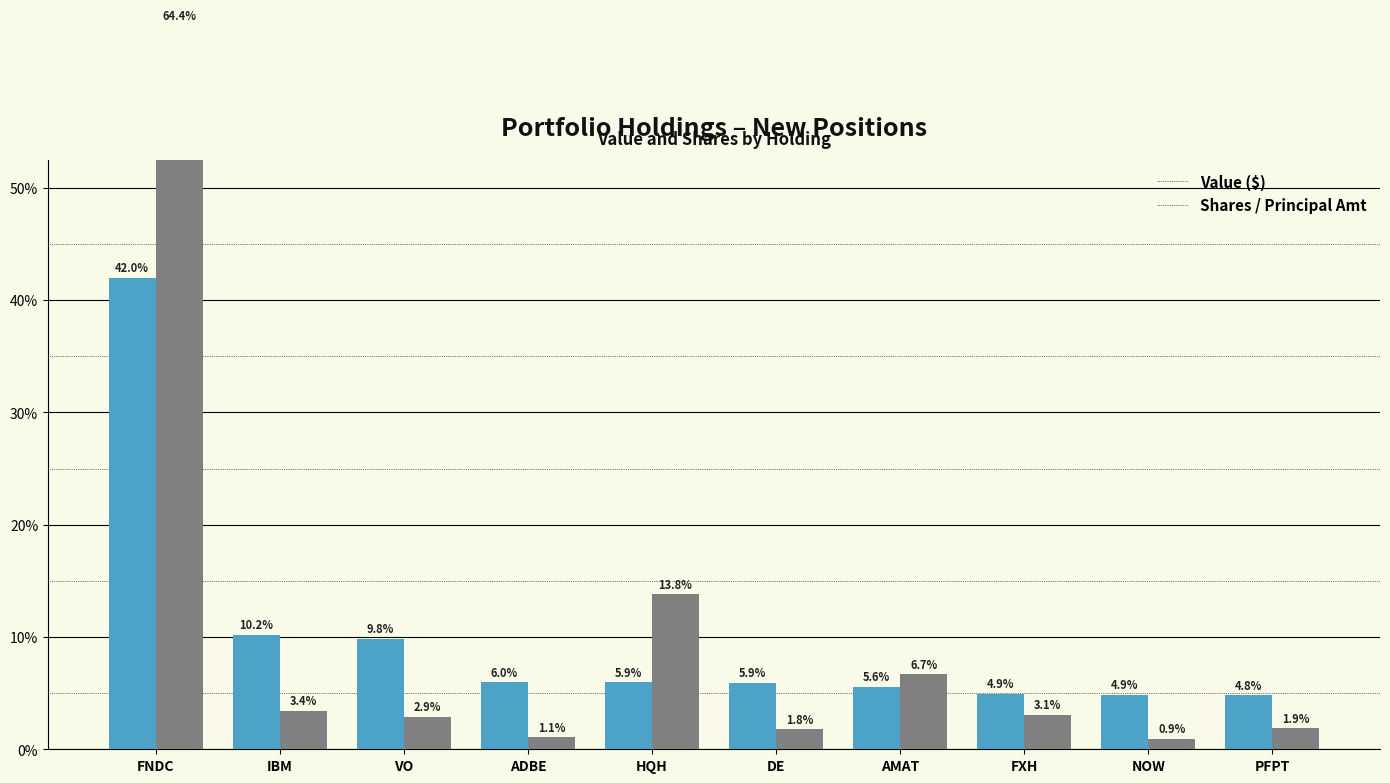

At which label is Shares or principal amount closest to 32?

HQH